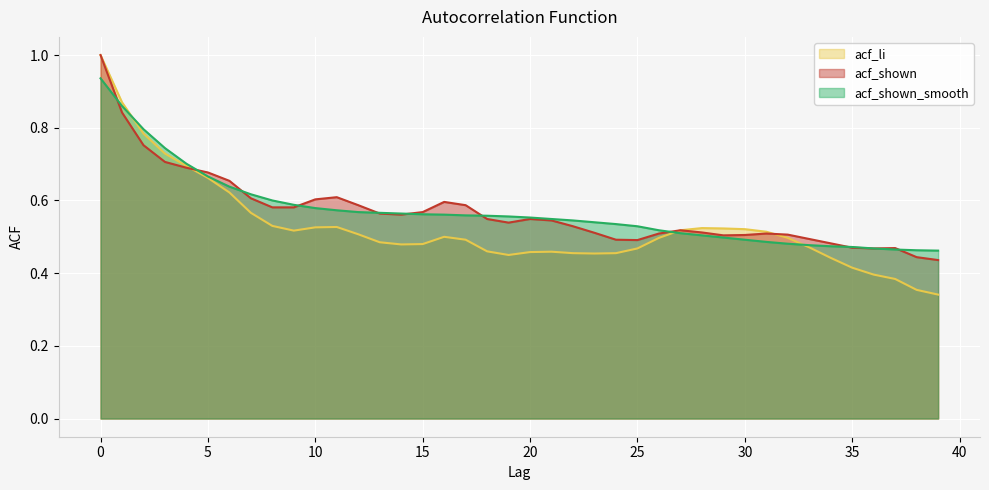

Reading right to left, extract all data points from this chart.

acf_li: 0.3	0.4	0.4	0.4	0.4	0.4	0.5	0.5	0.5	0.5	0.5	0.5	0.5	0.5	0.5	0.5	0.5	0.5	0.5	0.5	0.5	0.5	0.5	0.5	0.5	0.5	0.5	0.5	0.5	0.5	0.5	0.5	0.6	0.6	0.7	0.7	0.7	0.8	0.9	1.0
acf_shown: 0.4	0.4	0.5	0.5	0.5	0.5	0.5	0.5	0.5	0.5	0.5	0.5	0.5	0.5	0.5	0.5	0.5	0.5	0.5	0.5	0.5	0.5	0.6	0.6	0.6	0.6	0.6	0.6	0.6	0.6	0.6	0.6	0.6	0.7	0.7	0.7	0.7	0.8	0.8	1.0
acf_shown_smooth: 0.5	0.5	0.5	0.5	0.5	0.5	0.5	0.5	0.5	0.5	0.5	0.5	0.5	0.5	0.5	0.5	0.5	0.5	0.5	0.6	0.6	0.6	0.6	0.6	0.6	0.6	0.6	0.6	0.6	0.6	0.6	0.6	0.6	0.6	0.7	0.7	0.7	0.8	0.9	0.9